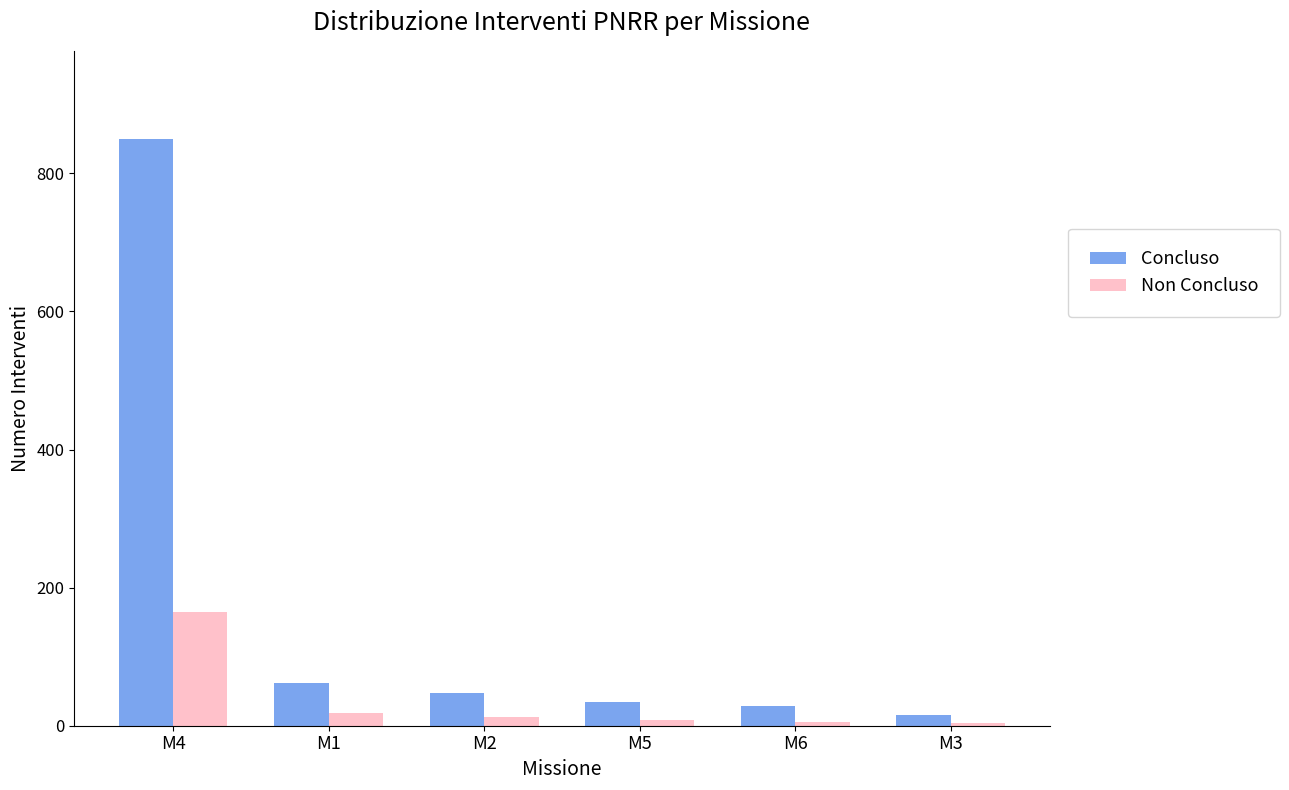

At which label is Concluso closest to 432?

M1